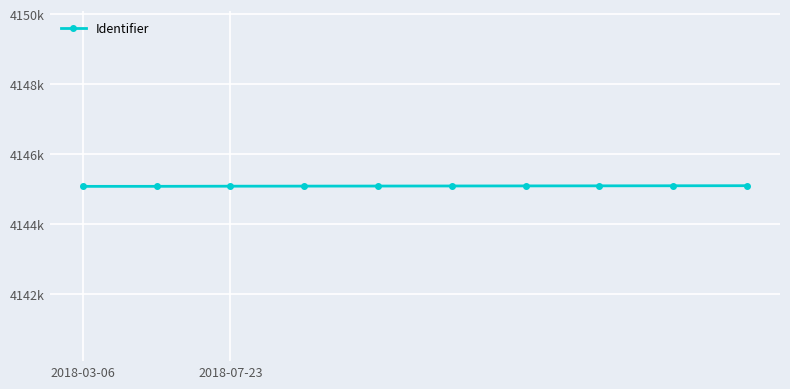

Is this an area chart (filled region under the line)?

No